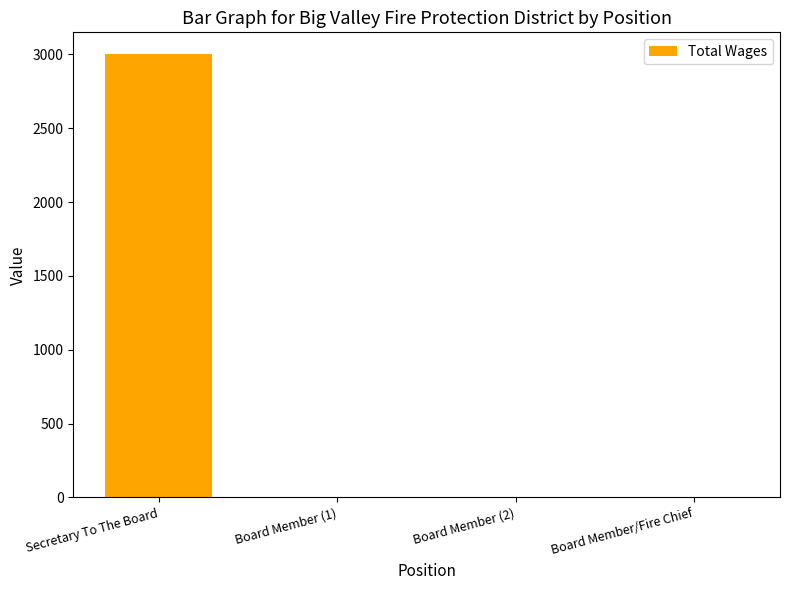

What is the difference between the values at Secretary To The Board and Board Member (2)?

3000